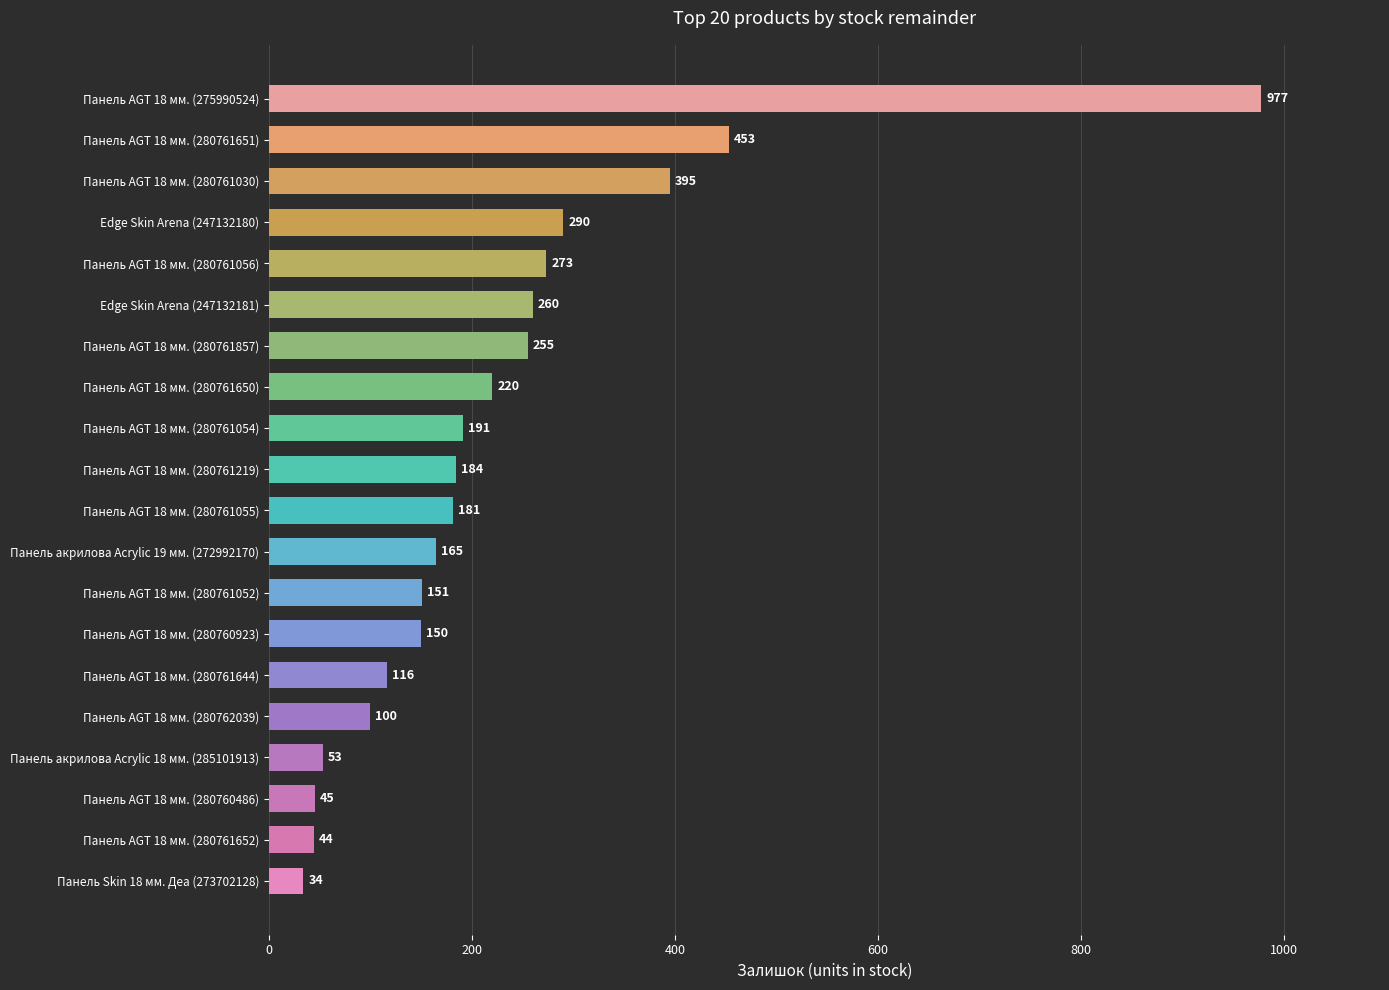

Are the bars horizontal?

Yes